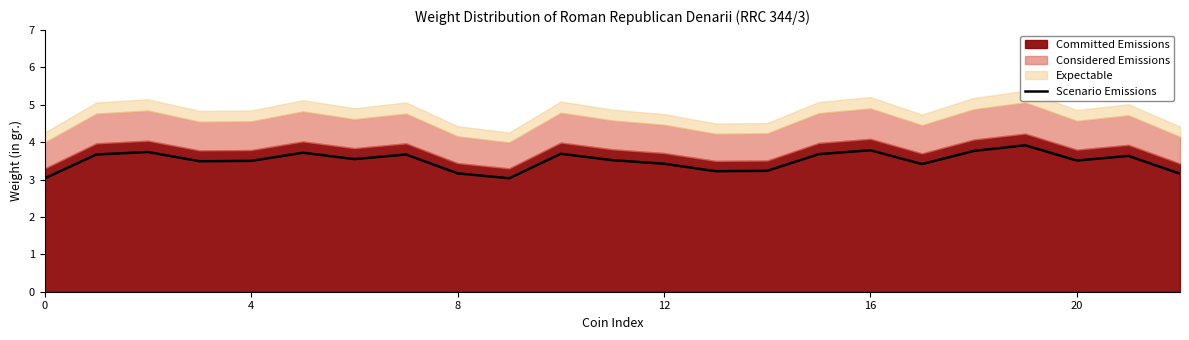

What is the difference between the maximum and minimum values?

0.9